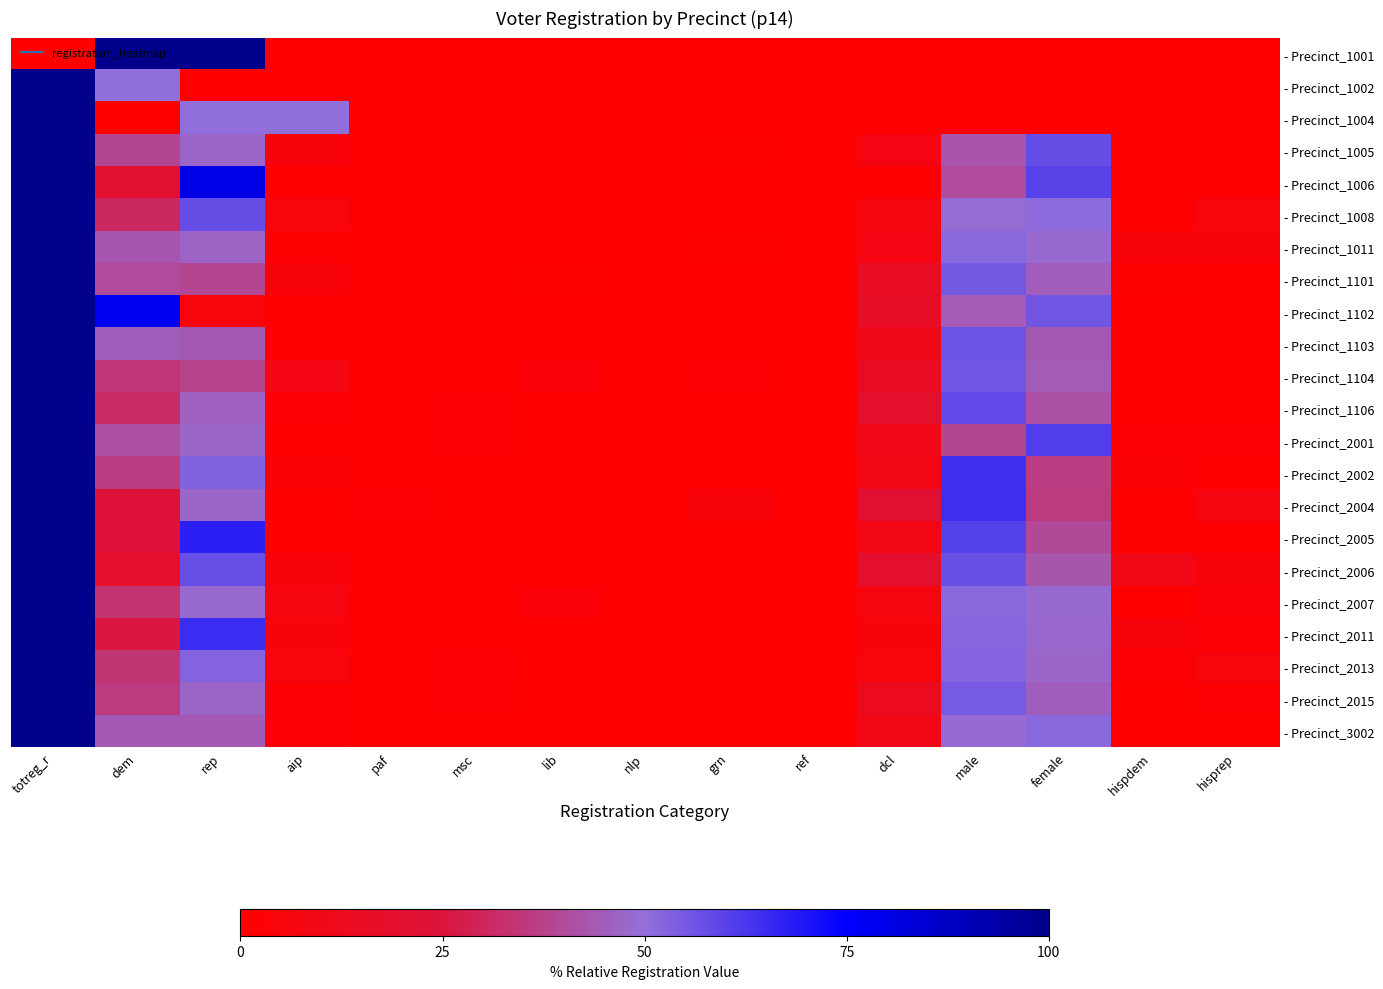

Which category has the highest value across all series?

dem